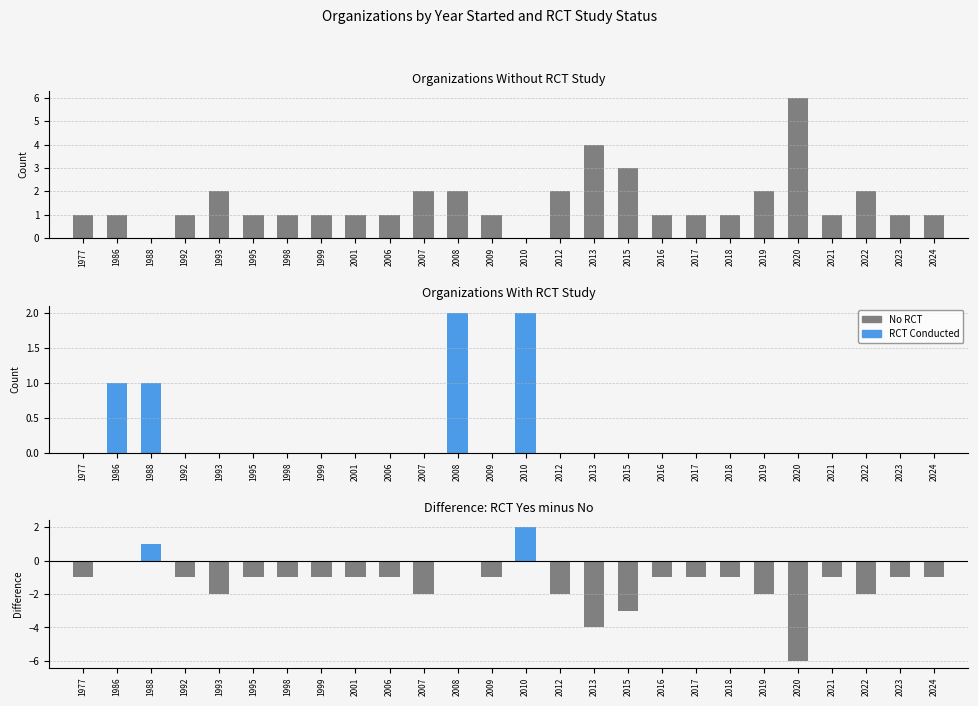

List the labels in order of RCT Conducted value, smallest first.

1977, 1992, 1993, 1995, 1998, 1999, 2001, 2006, 2007, 2009, 2012, 2013, 2015, 2016, 2017, 2018, 2019, 2020, 2021, 2022, 2023, 2024, 1986, 1988, 2008, 2010